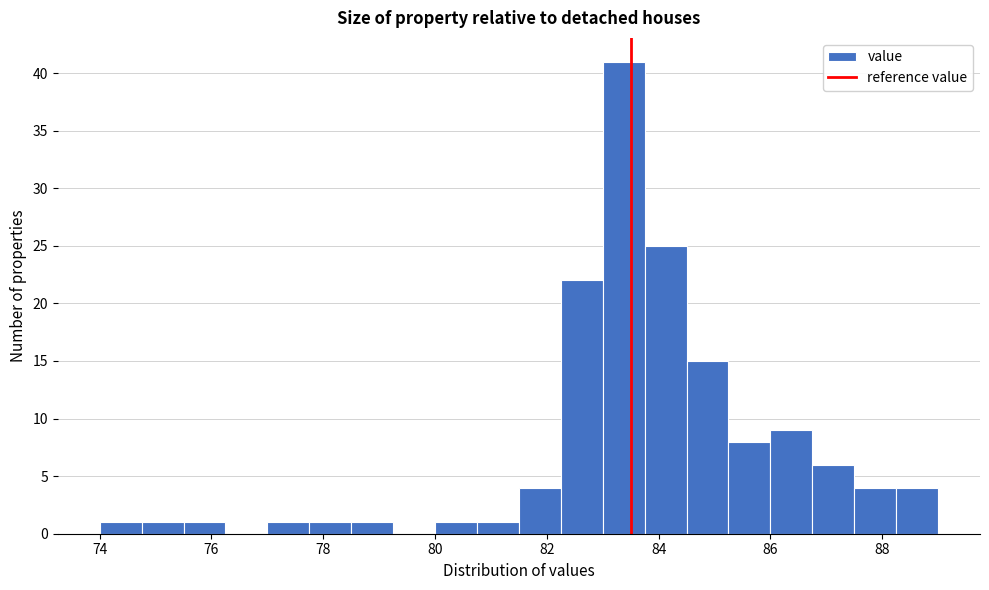

Read against the x-axis, roughly where is the centre of the tallest bar?

83.4